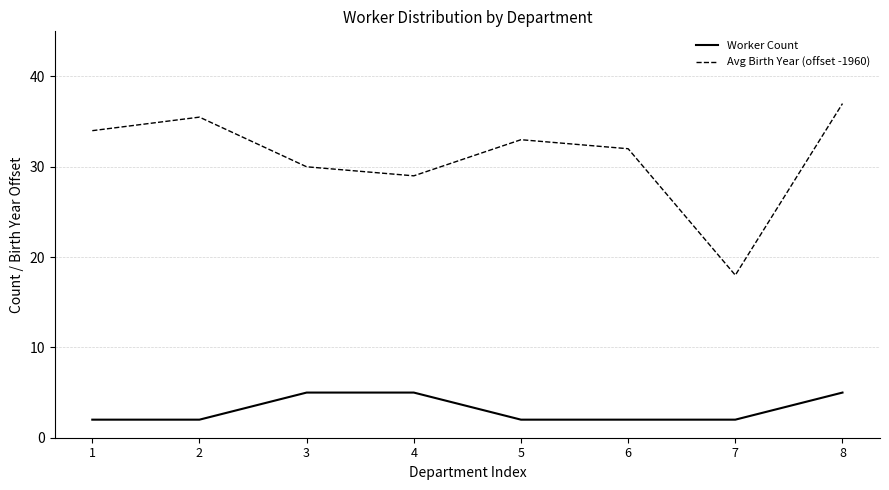

Which category has the highest value across all series?

8